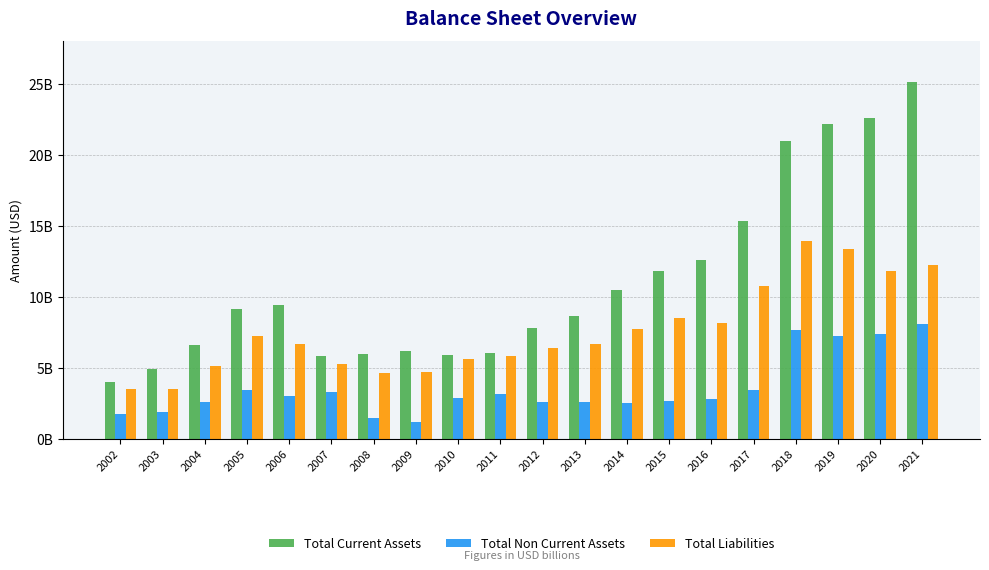

Between 2008 and 2005, which is larger?

2005